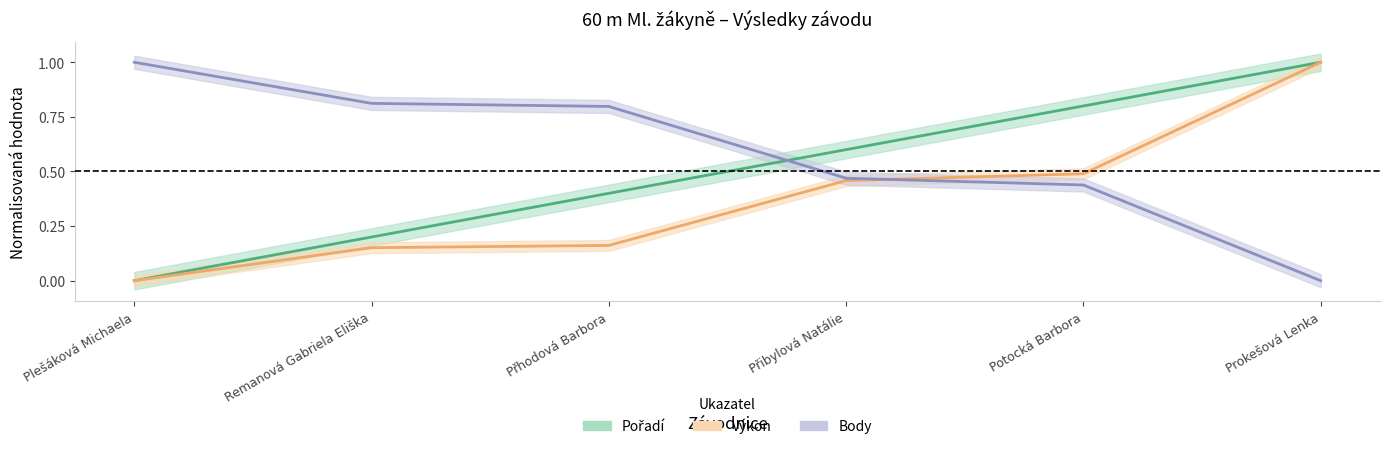

What is the total value across all series at Potocká Barbora?

1.7